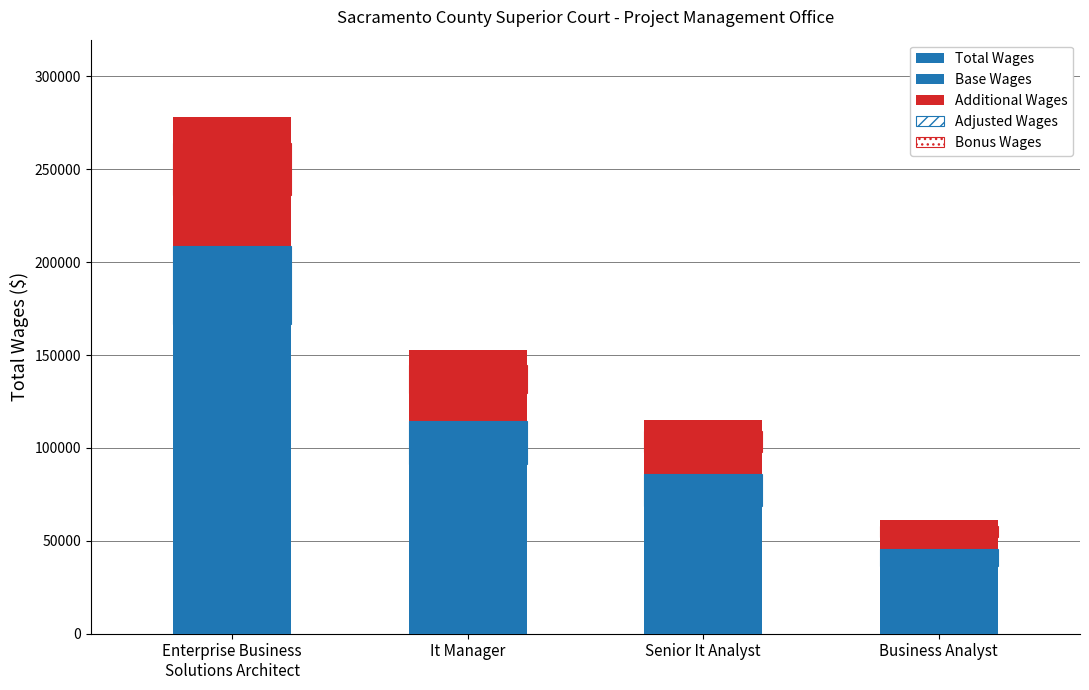

What is the label of the 2nd bar from the right?

Senior It Analyst